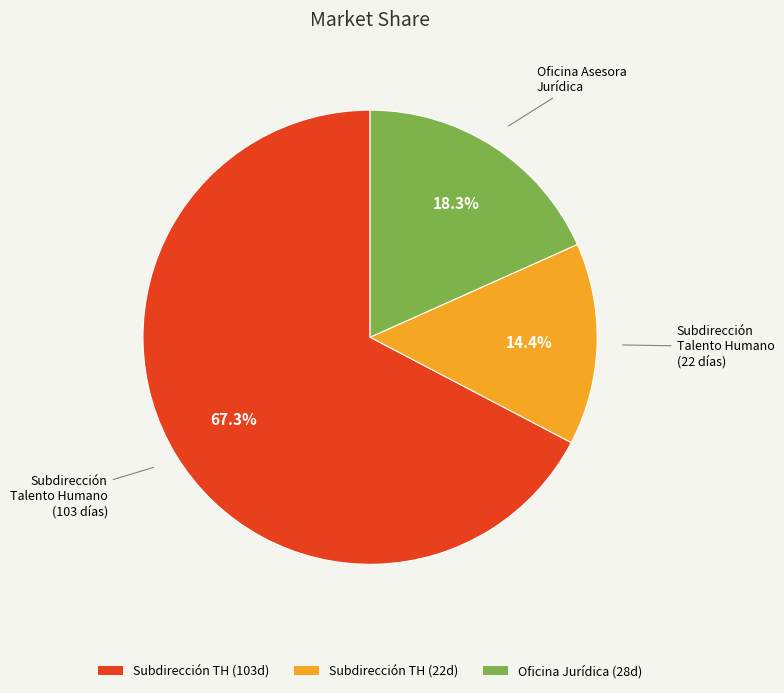

Does any single category account for the majority?

Yes